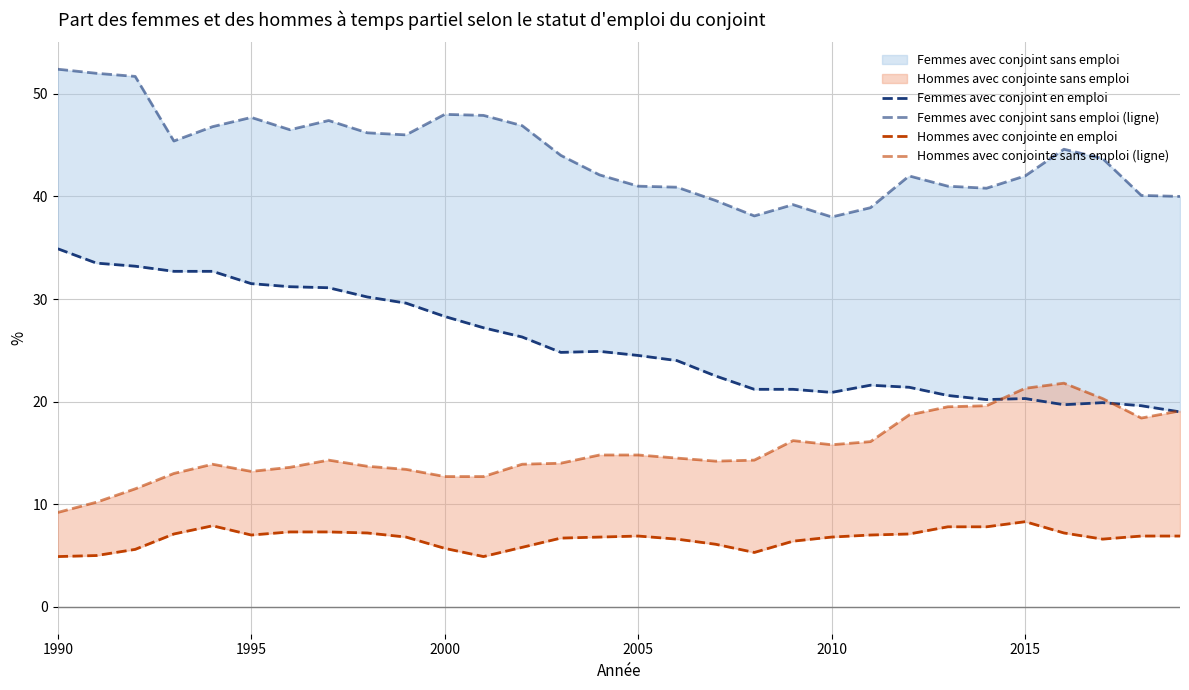

How many data points in Femmes avec conjoint sans emploi (ligne) are less than 44?

15